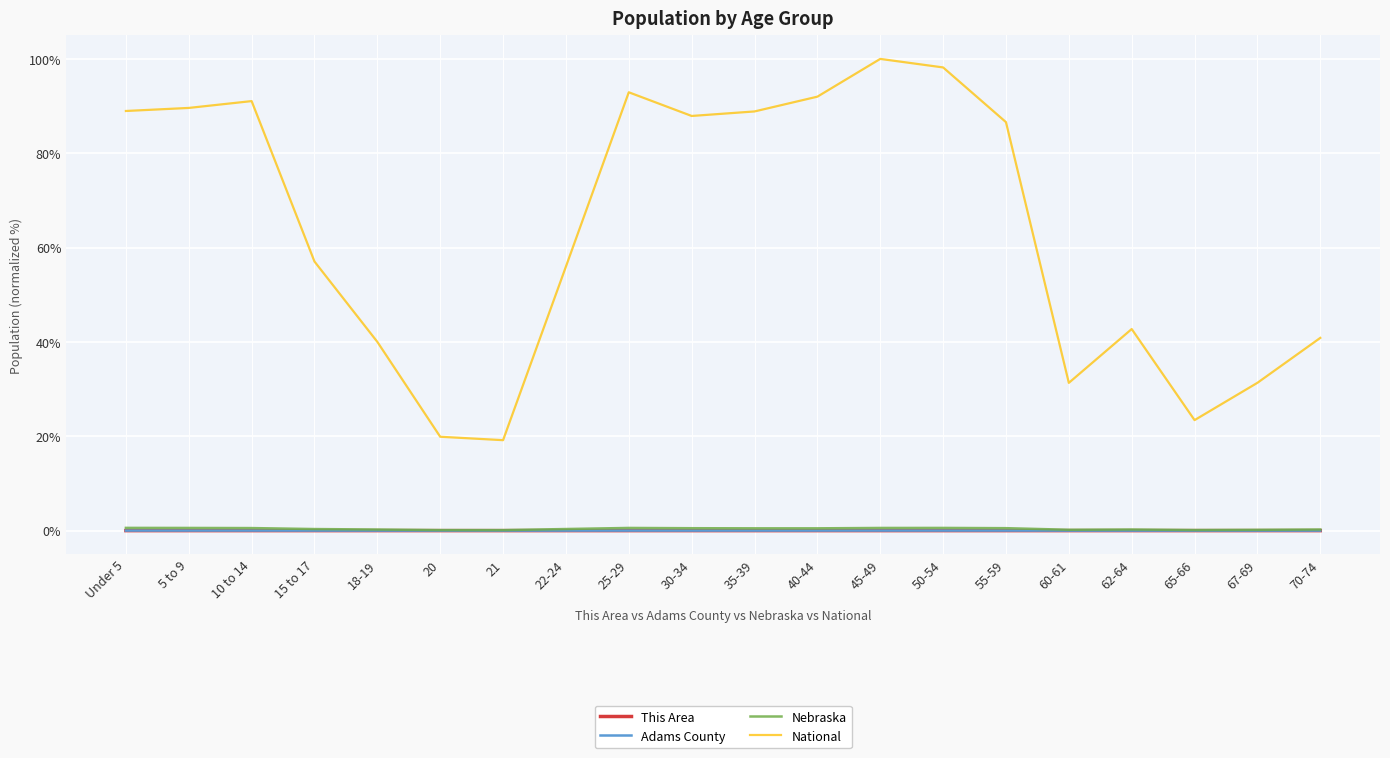

What is the approximate value of Nebraska at 21?

0.1